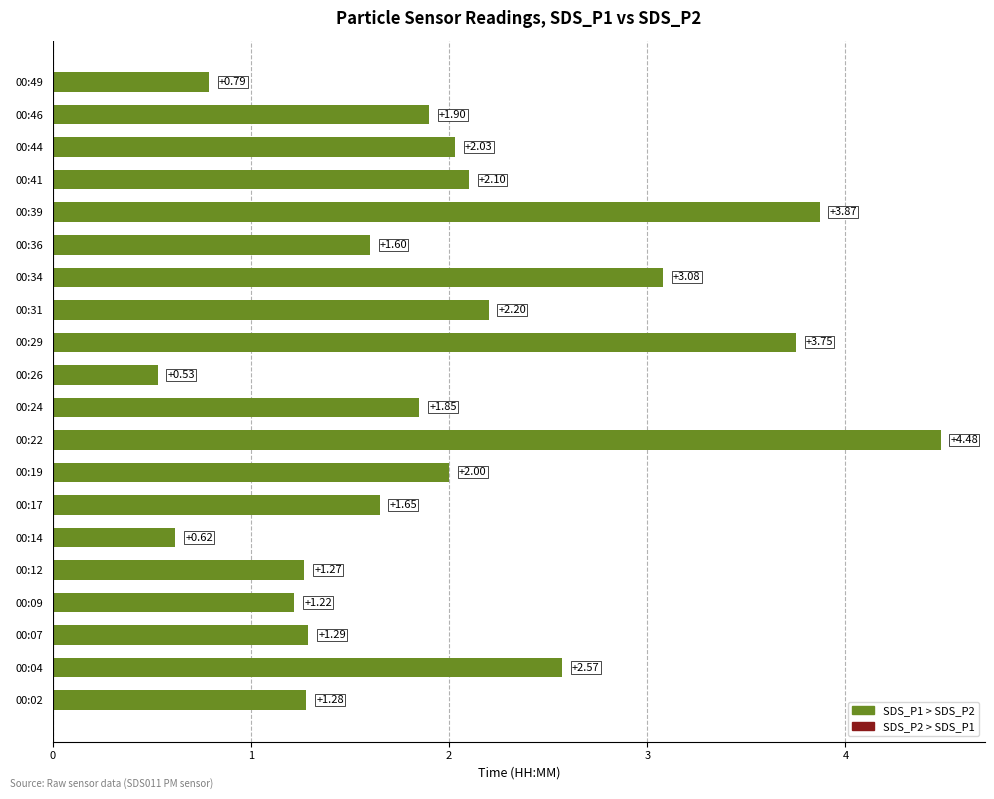

Which has a higher value, 00:36 or 00:29?

00:29